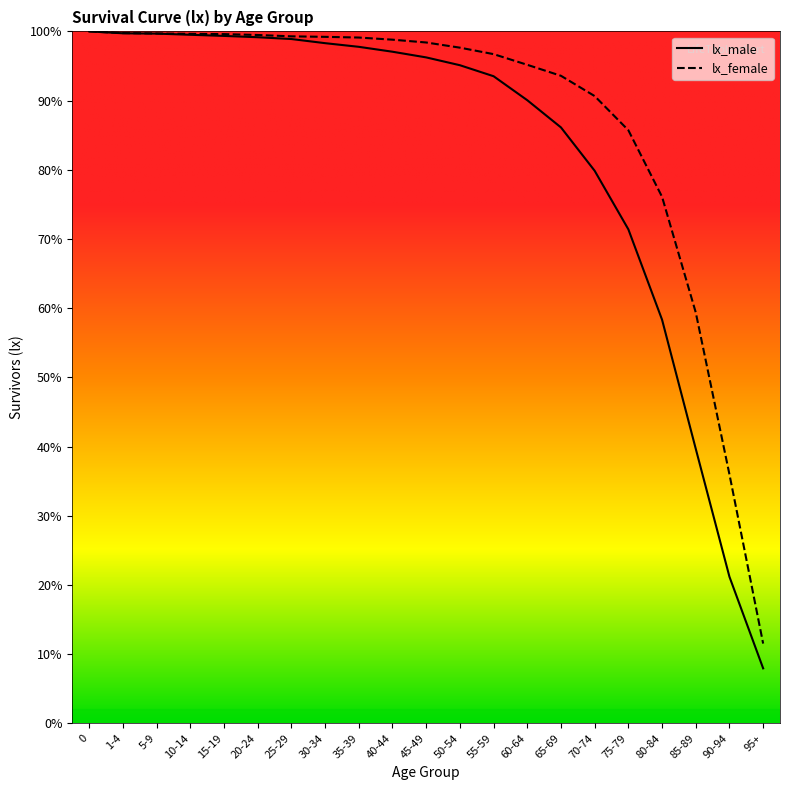

Reading left to right, list all the values displayed in this chart.

lx_male: 0=100000	1-4=99726	5-9=99681	10-14=99511	15-19=99346	20-24=99157	25-29=98896	30-34=98299	35-39=97771	40-44=97062	45-49=96241	50-54=95113	55-59=93522	60-64=90055	65-69=86121	70-74=79856	75-79=71393	80-84=58333	85-89=39675	90-94=21178	95+=7945
lx_female: 0=100000	1-4=99756	5-9=99694	10-14=99645	15-19=99607	20-24=99481	25-29=99286	30-34=99212	35-39=99113	40-44=98803	45-49=98397	50-54=97650	55-59=96714	60-64=95172	65-69=93583	70-74=90653	75-79=85714	80-84=76093	85-89=59380	90-94=35971	95+=11523